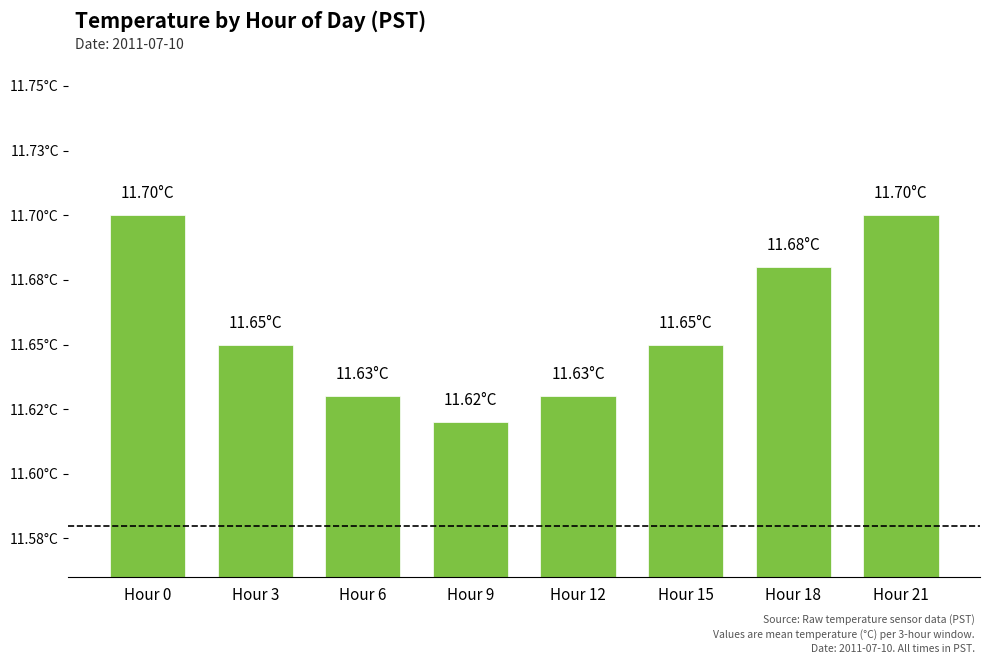

Does the chart contain any negative values?

No